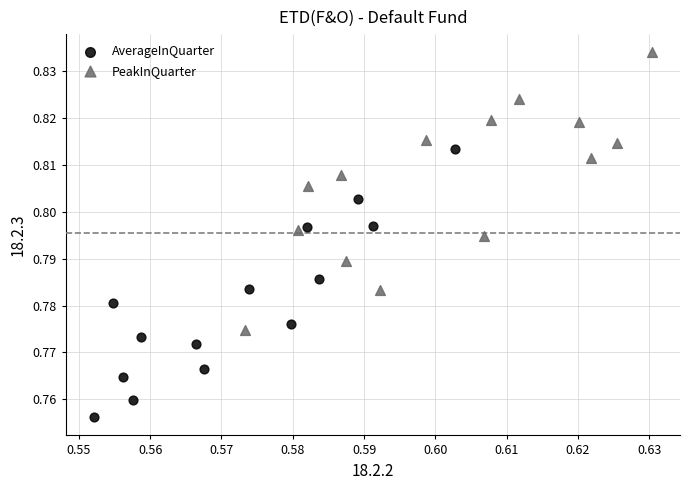

Which series contains the highest Y value?

PeakInQuarter